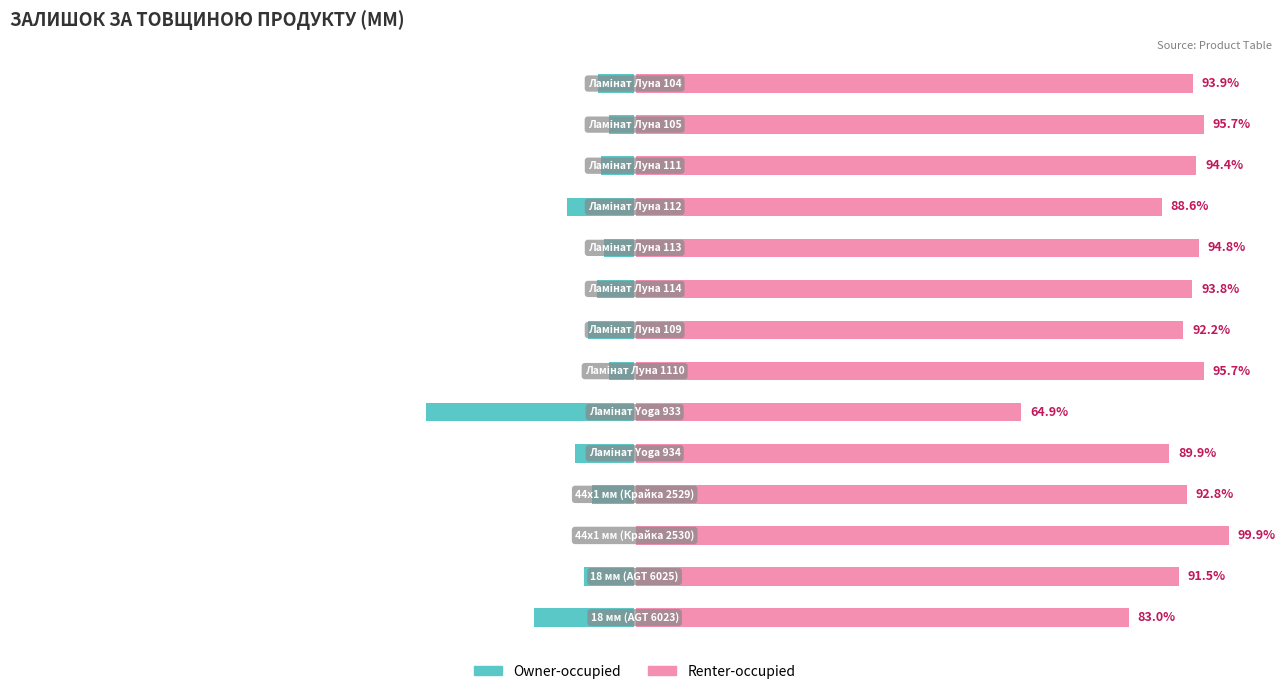

Reading left to right, what are all the values shown in this chart?

Owner-occupied: -17.0	-8.5	-0.1	-7.2	-10.1	-35.1	-4.3	-7.8	-6.2	-5.2	-11.4	-5.6	-4.3	-6.1
Renter-occupied: 83.0	91.5	99.9	92.8	89.9	64.9	95.7	92.2	93.8	94.8	88.6	94.4	95.7	93.9